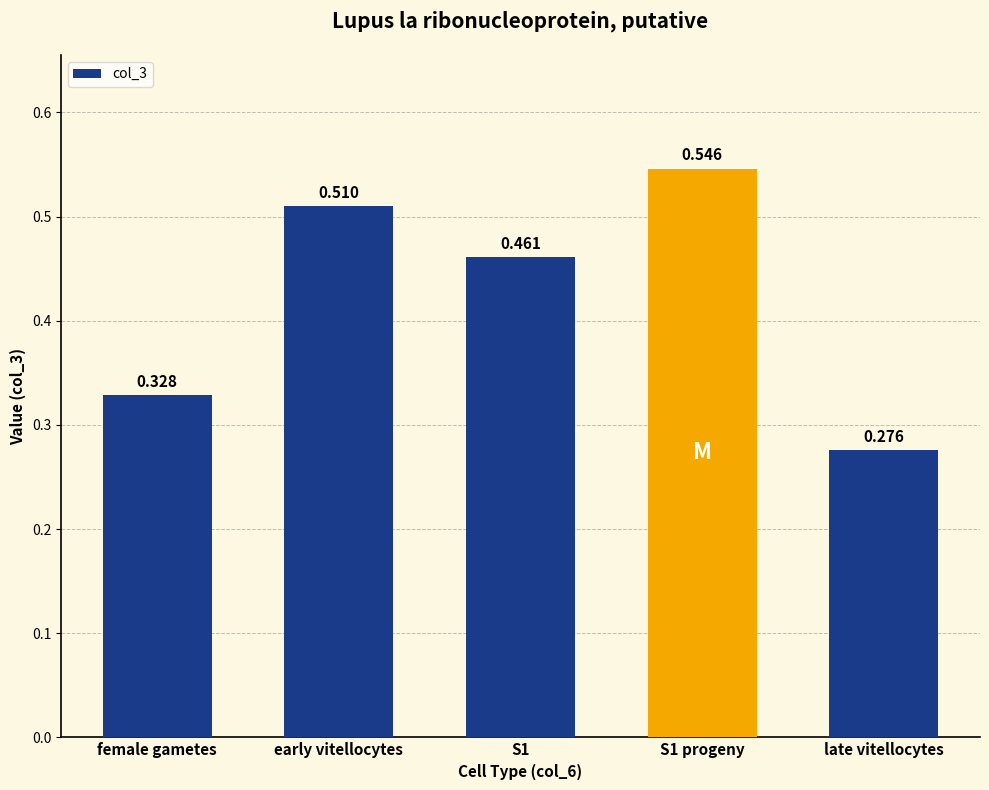

Where is the data nearest to the value 0?

late vitellocytes